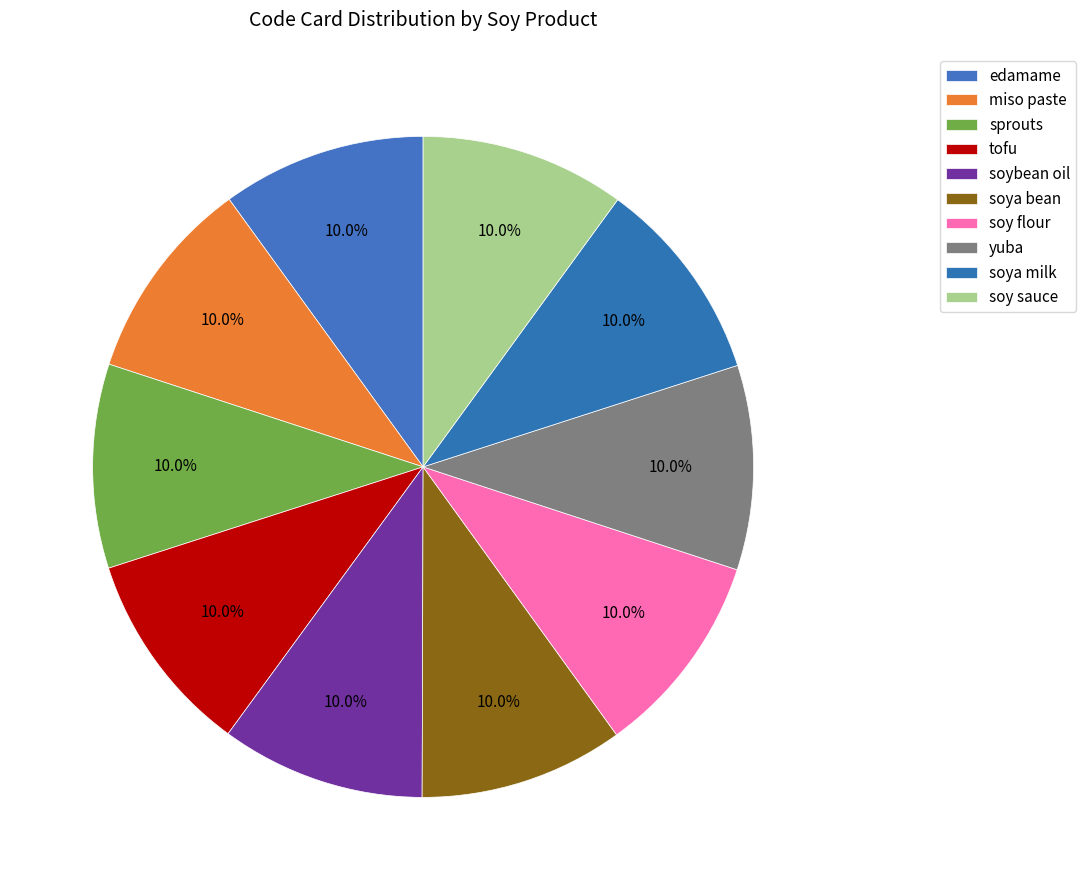

The sprouts slice represents 24% of the pie. True or false?

False